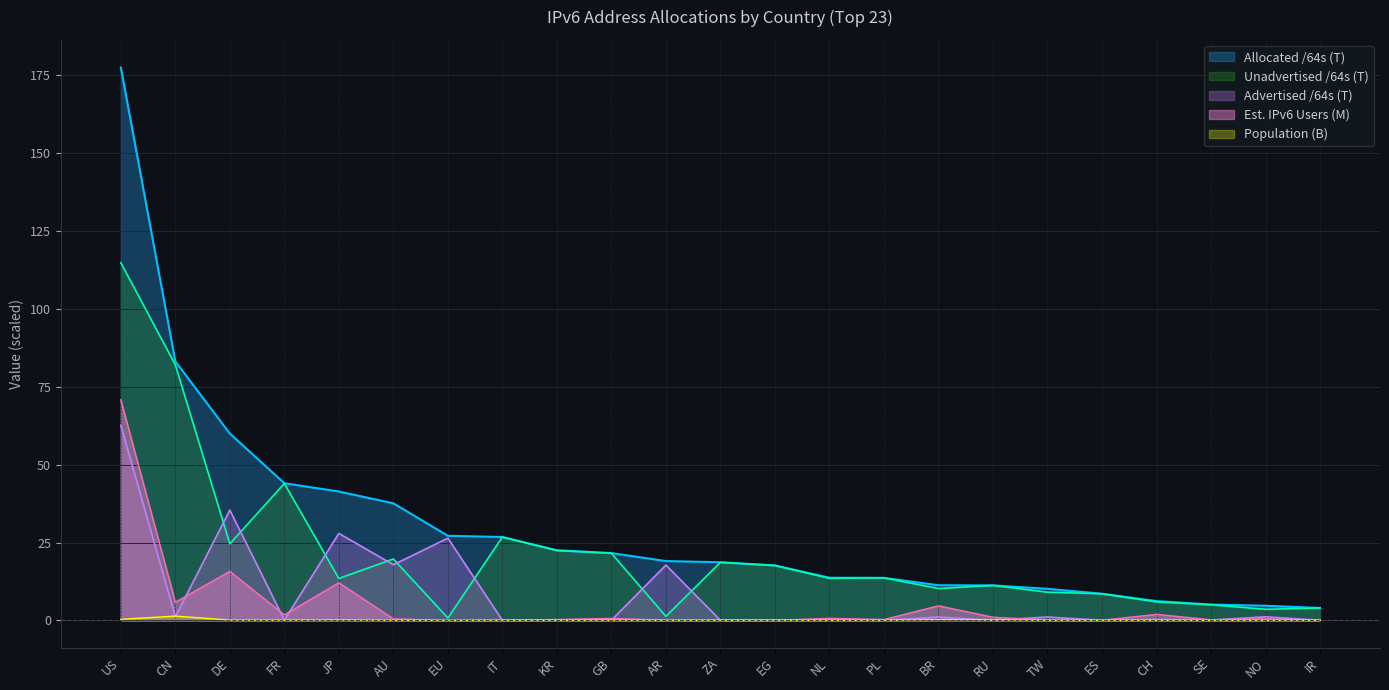

True or false: Population and Unadvertised /64s cross at least once.

False